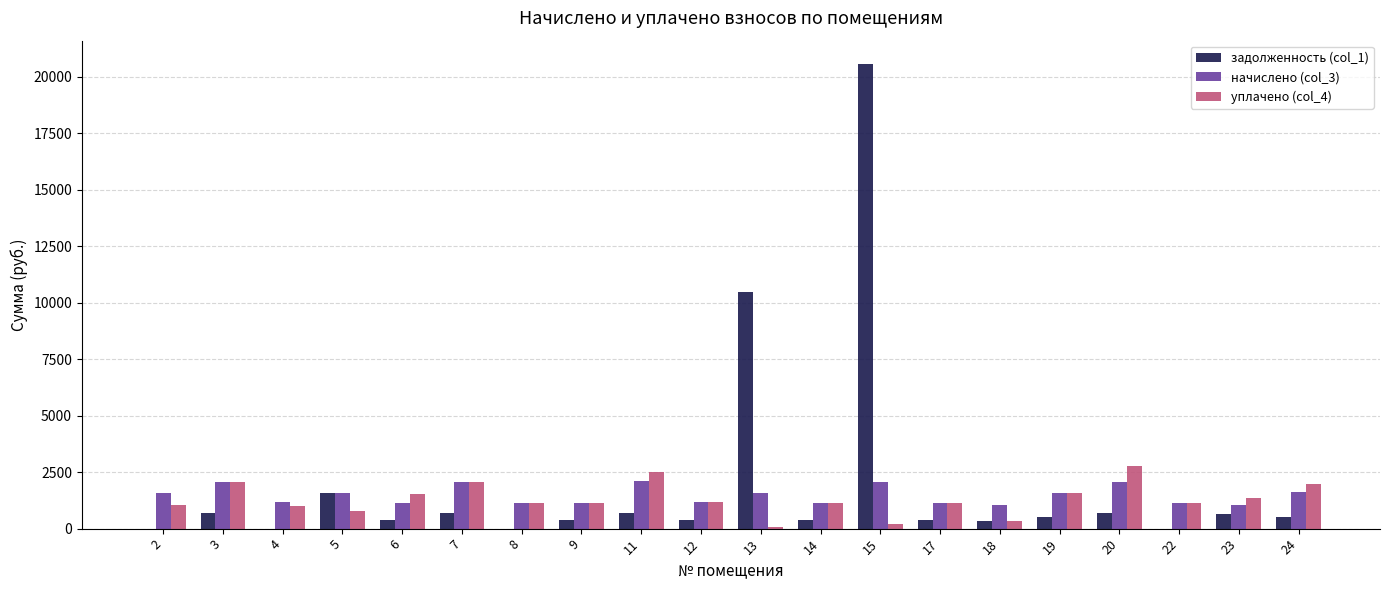

What is the maximum value for уплачено (col_4)?

2777.6